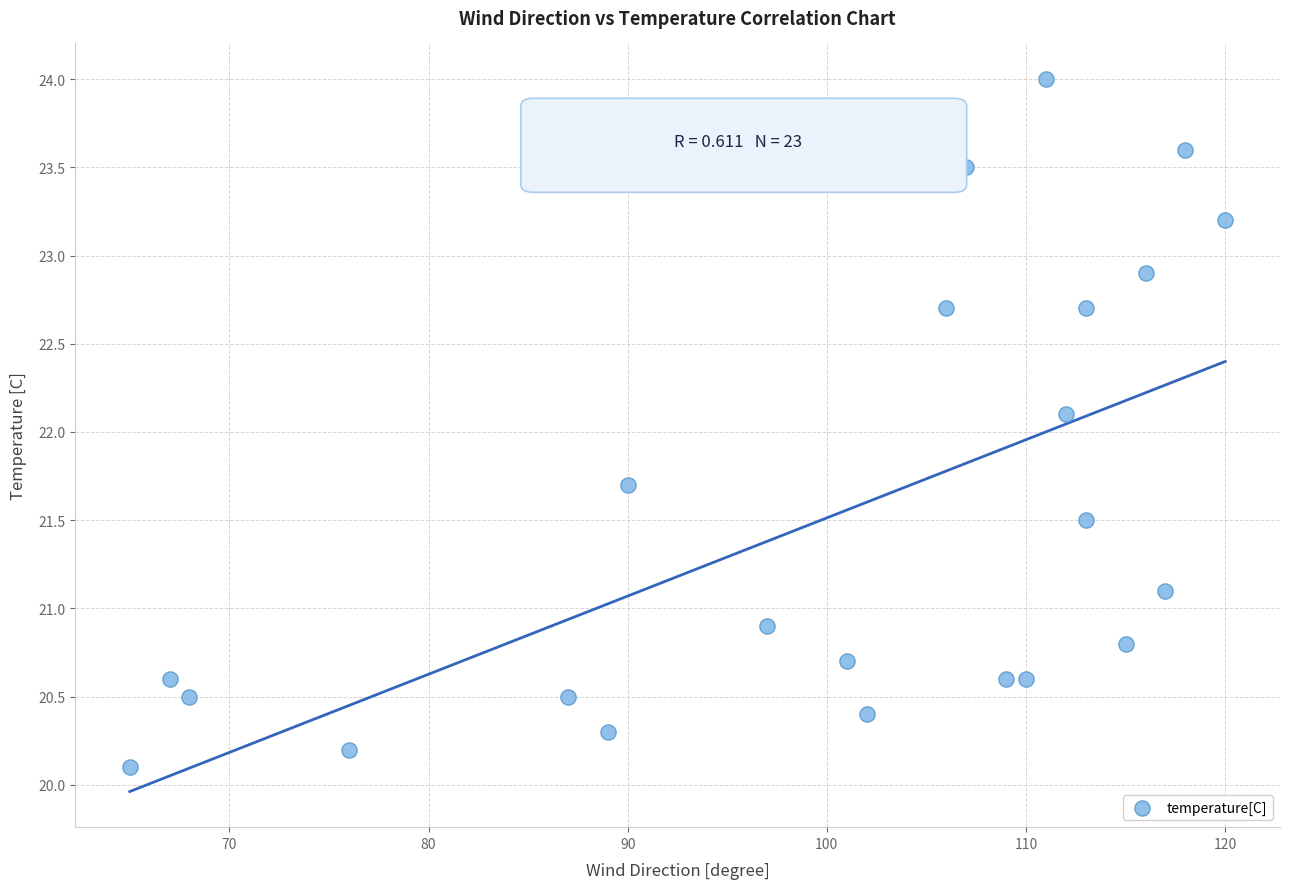

What Y value in the scatter plot is closest to 22?

22.1